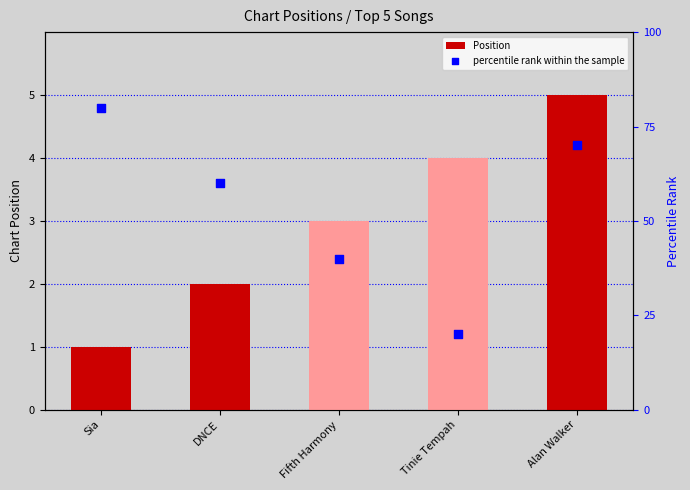

Which series reaches the maximum Y coordinate?

percentile rank within the sample